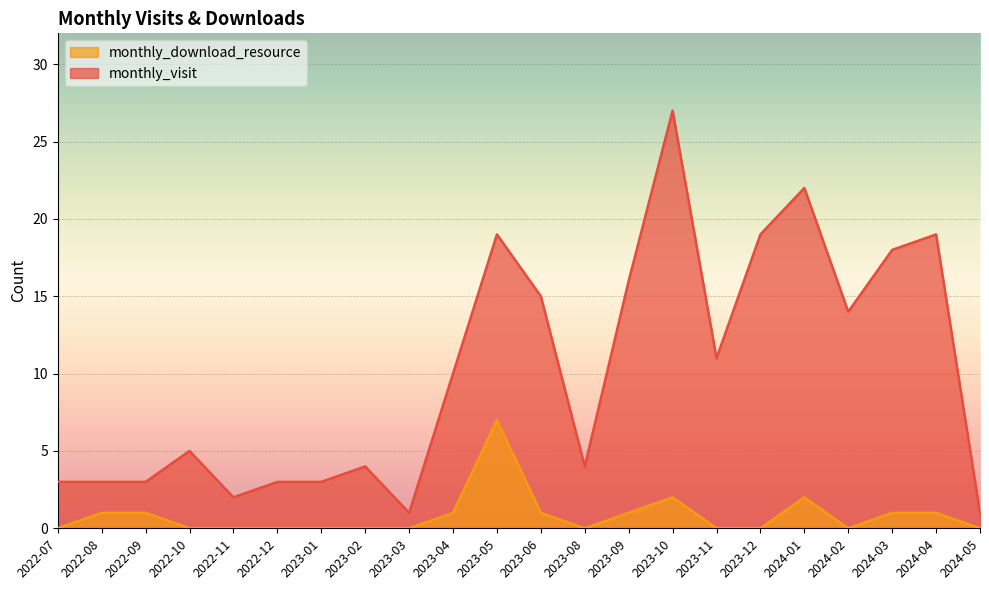

What is the difference between the maximum and second lowest values in the monthly_visit series?

26